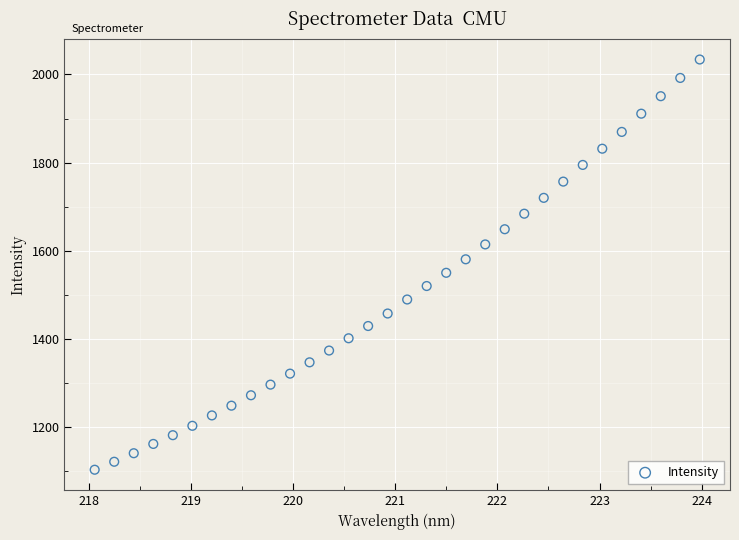

What is the range of Y values (max minus min)?

930.2